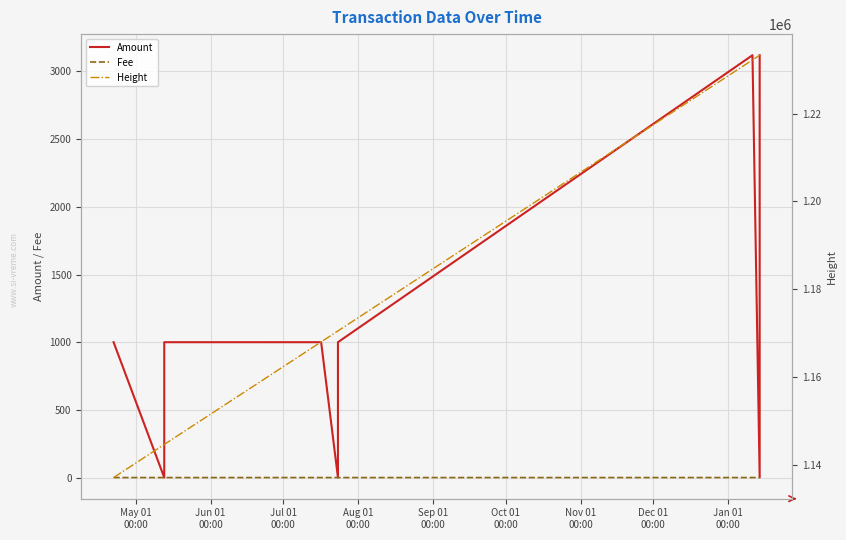

How many data points in Fee are above 0?

7